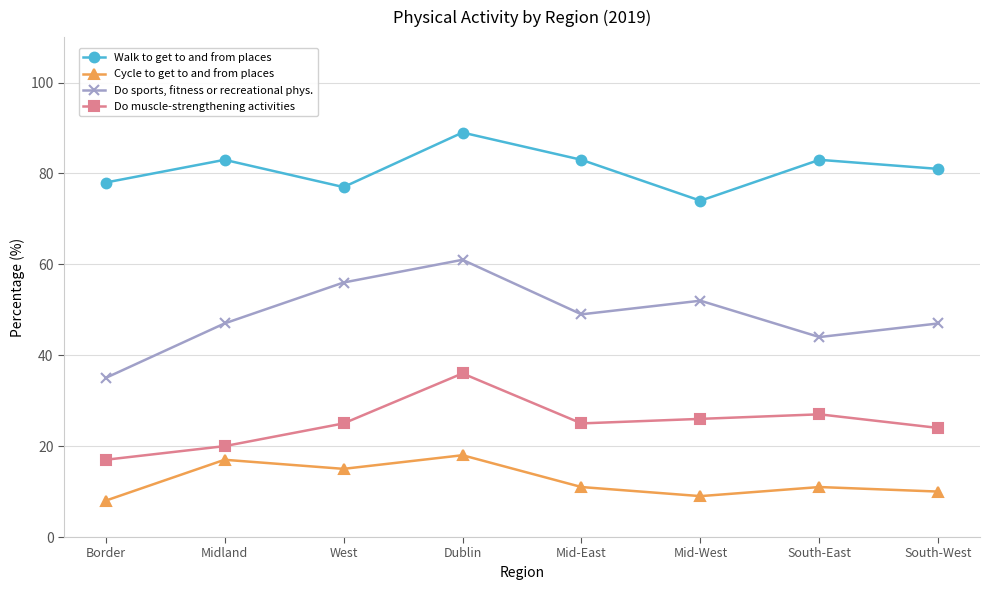

What is the difference between the maximum and minimum values in the Do sports, fitness or recreational phys. series?

26